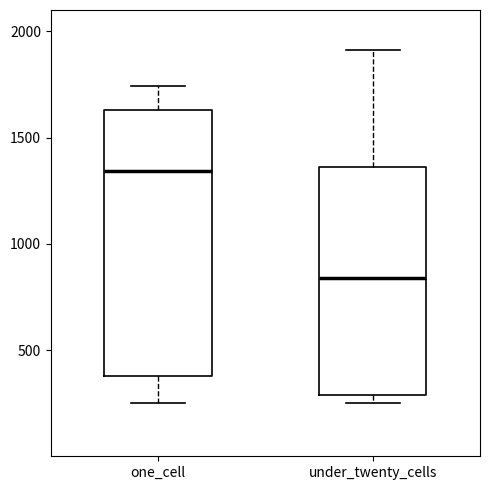

Reading left to right, read every box against the y-axis: the position of its median line, the range the box covers, and the ends of its whiskers. The values are not printed on the chart, so give them approximately, as read against the axis.

one_cell: median 1350, box 400 to 1650, whiskers 250 to 1750
under_twenty_cells: median 850, box 300 to 1350, whiskers 250 to 1900